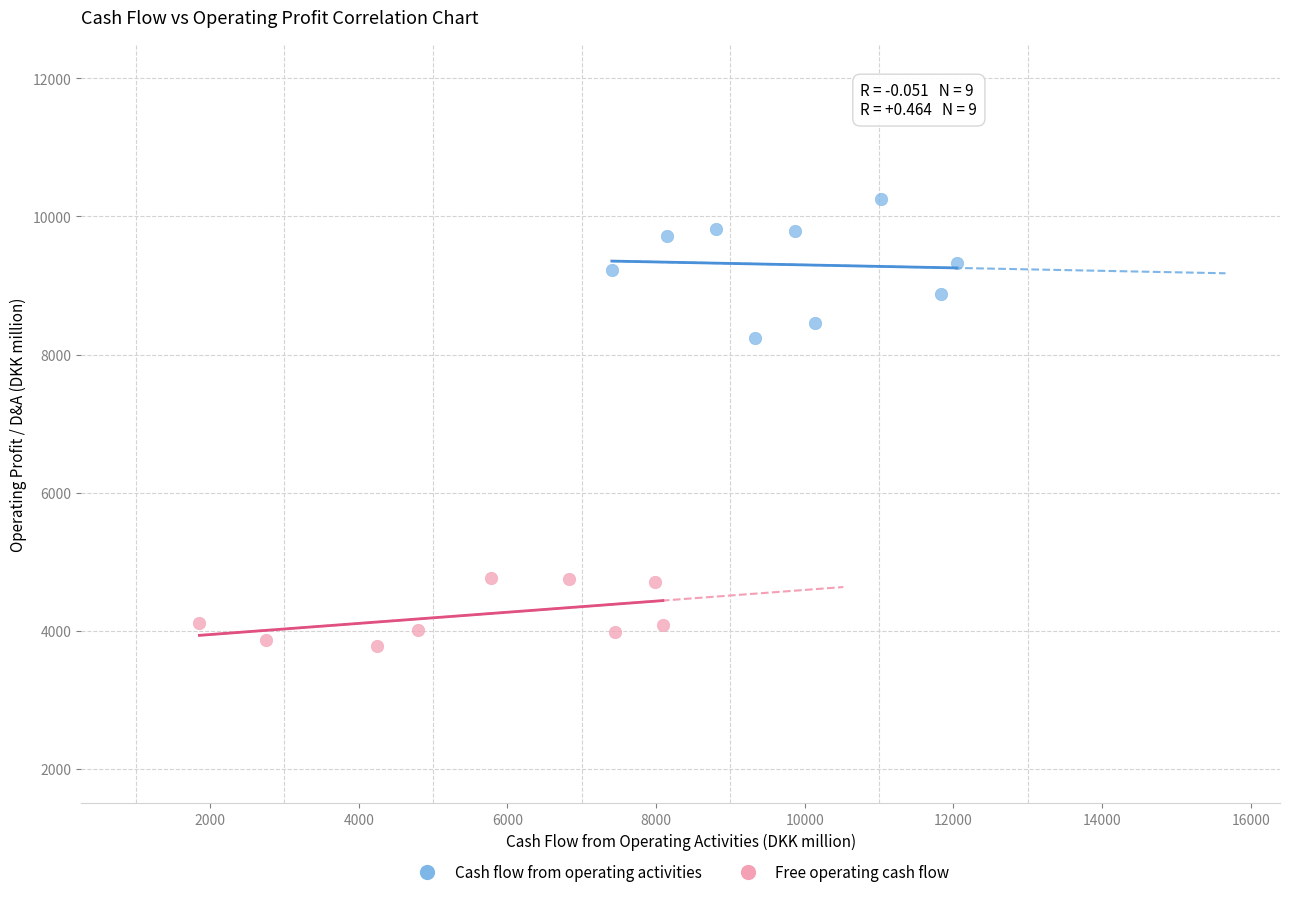

Which series contains the lowest Y value?

Free operating cash flow